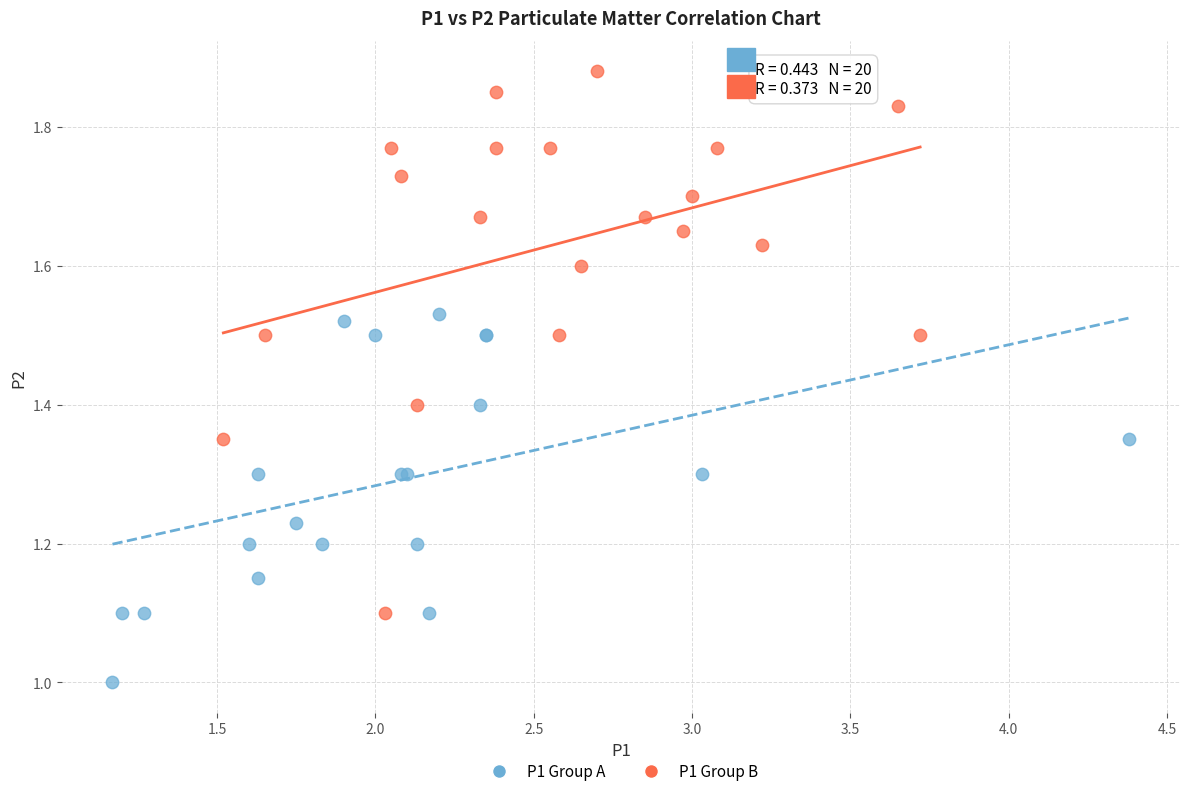

Which series reaches the maximum Y coordinate?

P1 Group B